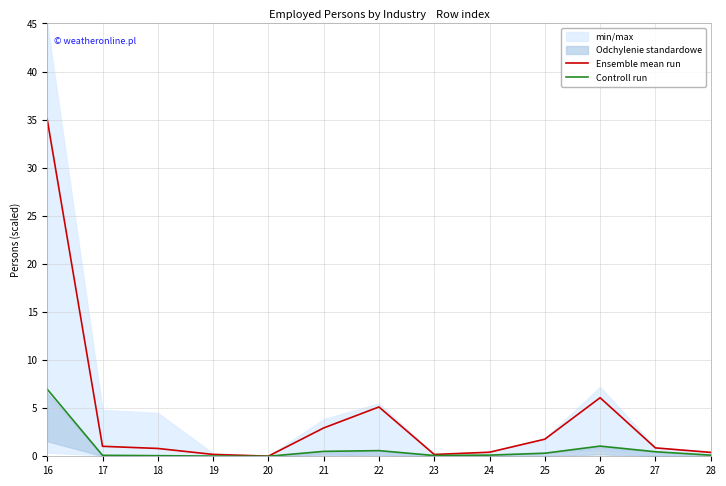

Count the number of categories in the chart.

13